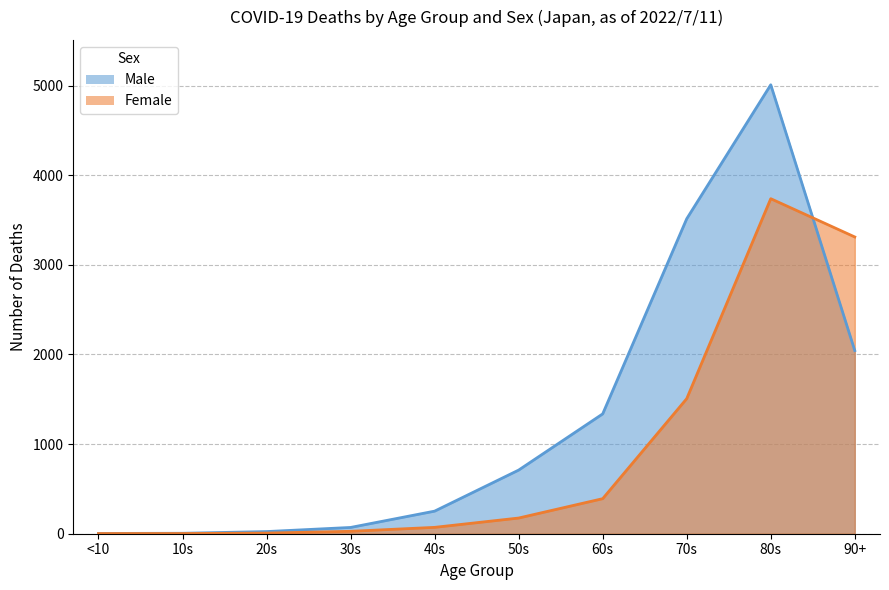

Where do Male and Female first cross each other?

80s and 90+